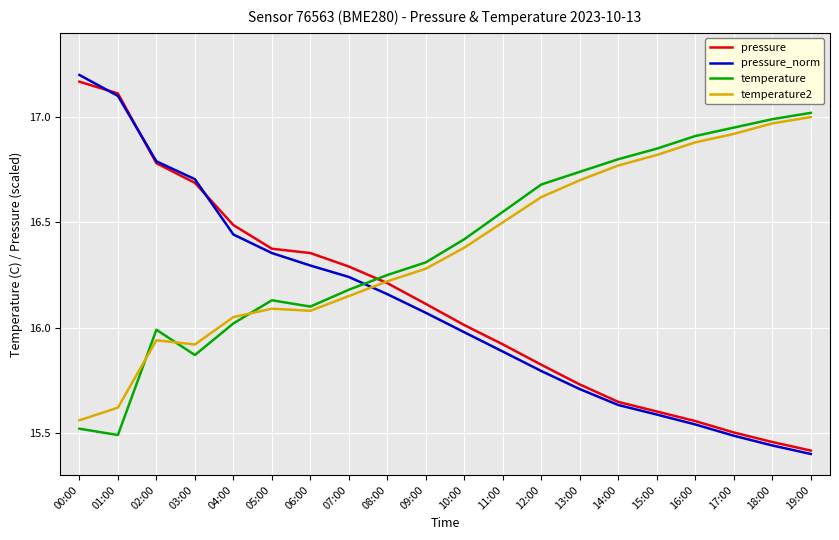

What is the total value across all series at 07:00?

64.9